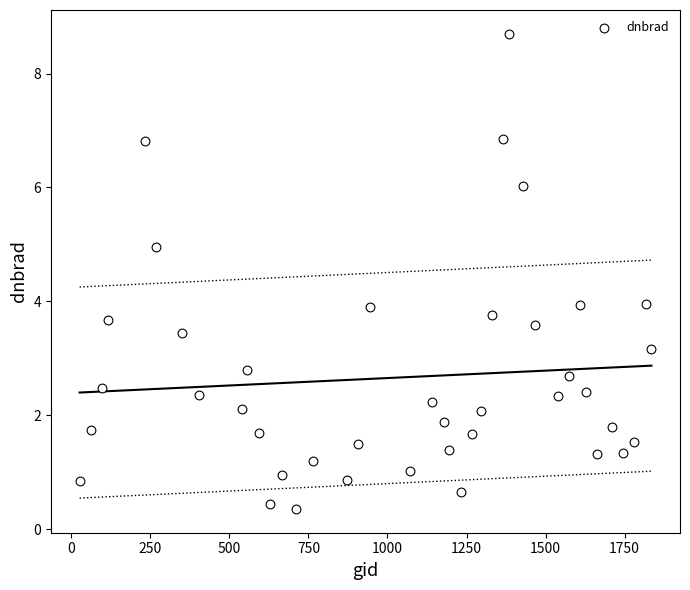

What is the range of Y values (max minus min)?

8.3